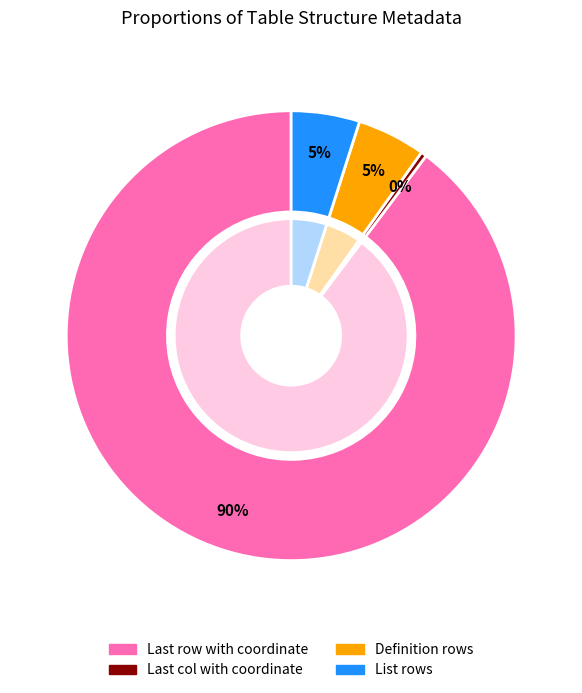

Rank the categories by value from highest to lowest.

Last row with coordinate, Definition rows, List rows, Last col with coordinate